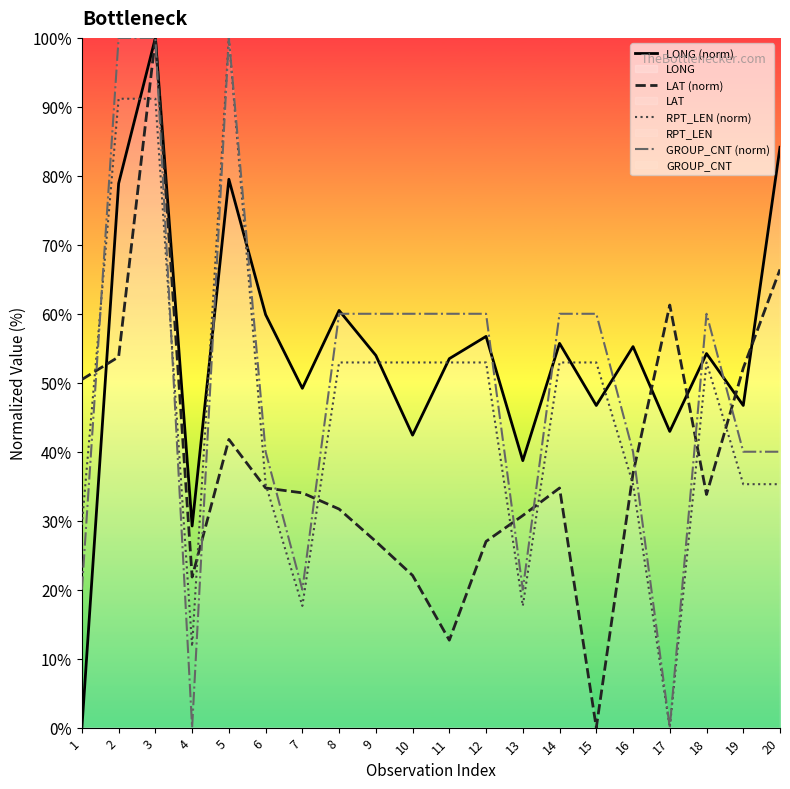

Reading left to right, what are all the values shown in this chart?

LONG (norm): 1=0.0	2=78.9	3=100.0	4=29.2	5=79.5	6=59.9	7=49.2	8=60.5	9=54.0	10=42.4	11=53.5	12=56.7	13=38.7	14=55.7	15=46.7	16=55.2	17=42.9	18=54.2	19=46.7	20=84.1
LAT (norm): 1=50.5	2=53.8	3=100.0	4=21.8	5=41.8	6=34.7	7=34.0	8=31.7	9=27.0	10=22.1	11=12.7	12=27.0	13=30.8	14=34.7	15=0.0	16=36.9	17=61.3	18=33.8	19=52.1	20=66.4
RPT_LEN (norm): 1=29.4	2=91.2	3=91.2	4=11.8	5=100.0	6=35.3	7=17.6	8=52.9	9=52.9	10=52.9	11=52.9	12=52.9	13=17.6	14=52.9	15=52.9	16=35.3	17=0.0	18=52.9	19=35.3	20=35.3
GROUP_CNT (norm): 1=20.0	2=100.0	3=100.0	4=0.0	5=100.0	6=40.0	7=20.0	8=60.0	9=60.0	10=60.0	11=60.0	12=60.0	13=20.0	14=60.0	15=60.0	16=40.0	17=0.0	18=60.0	19=40.0	20=40.0